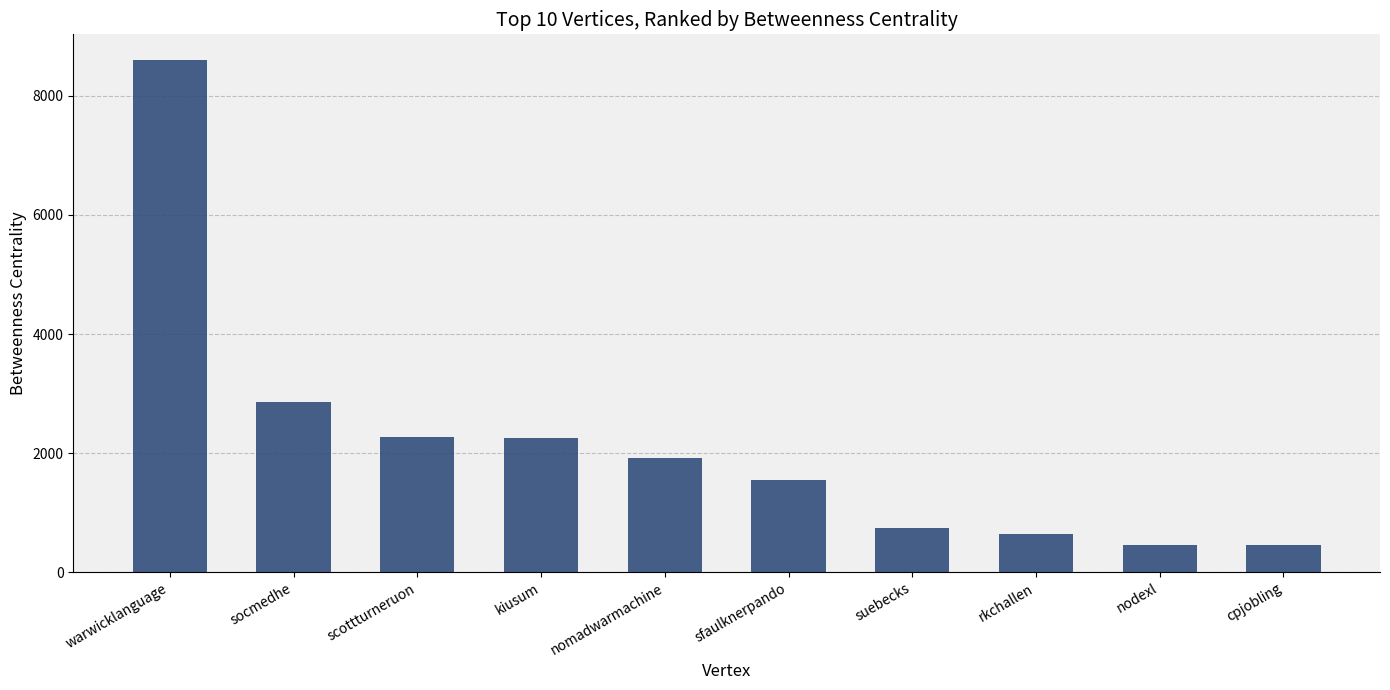

What is the smallest value displayed?

449.4